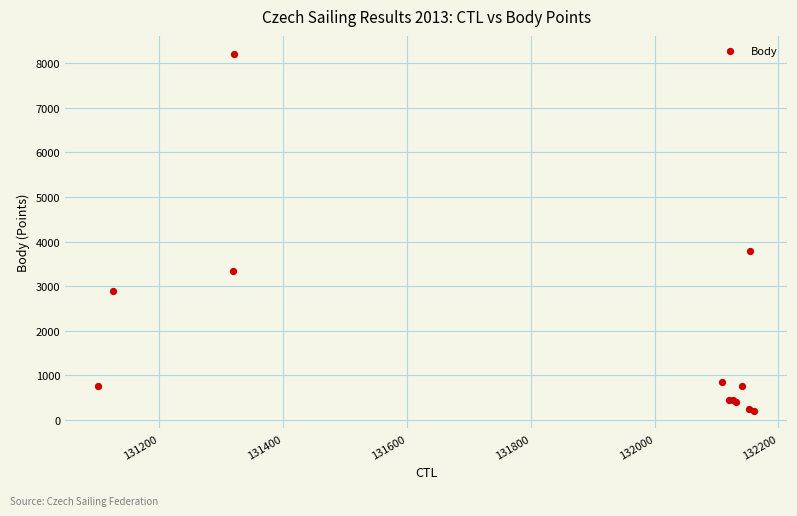

What Y value in the scatter plot is closest to 4209?

3784